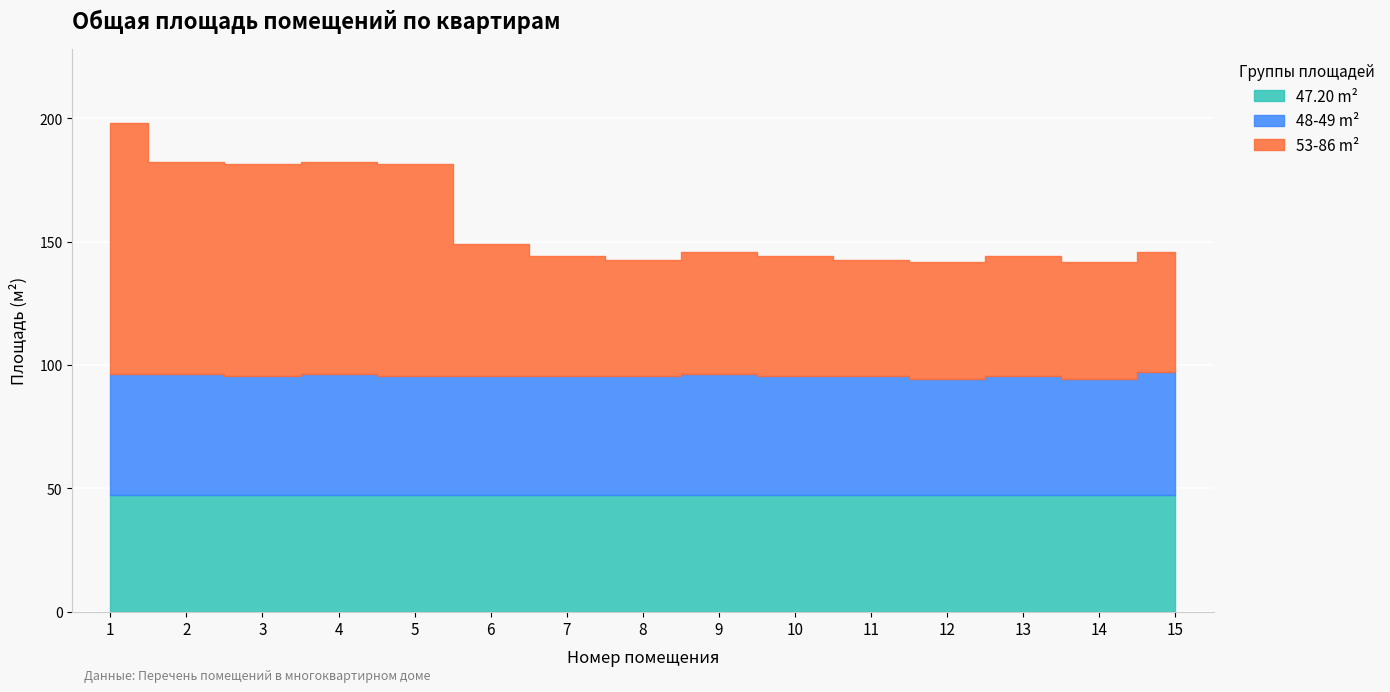

Which has a higher value, 7 or 11?

7